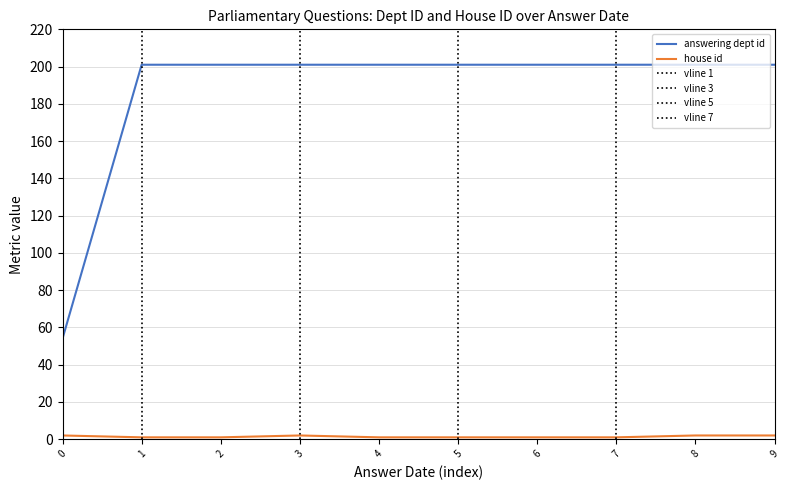

Which series has the largest range (max minus min)?

answering dept id